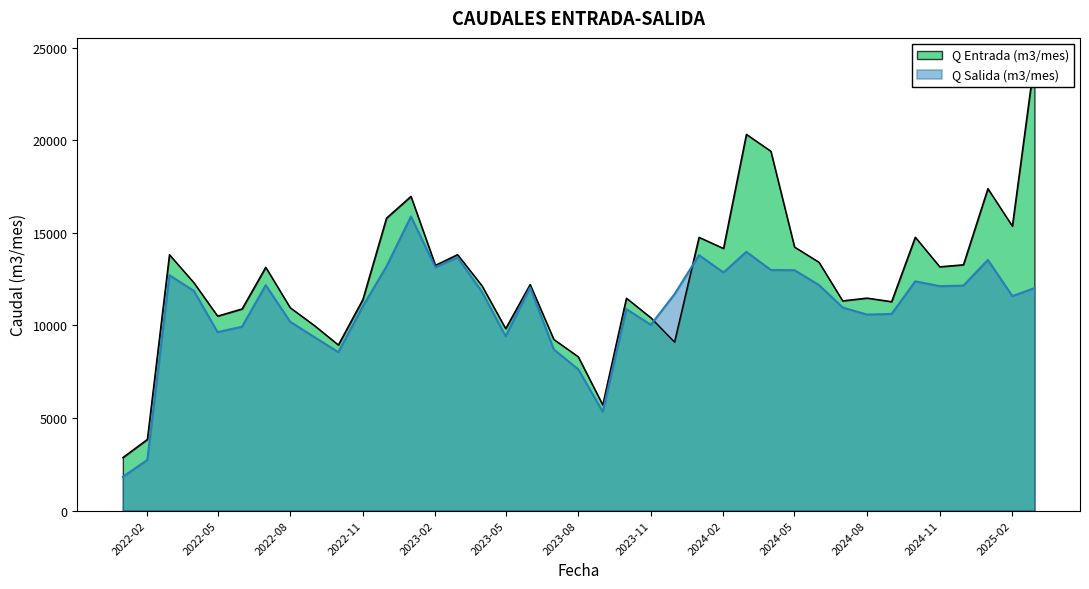

What is the difference between the maximum and minimum values in the Q Entrada (m3/mes) series?

21448.0